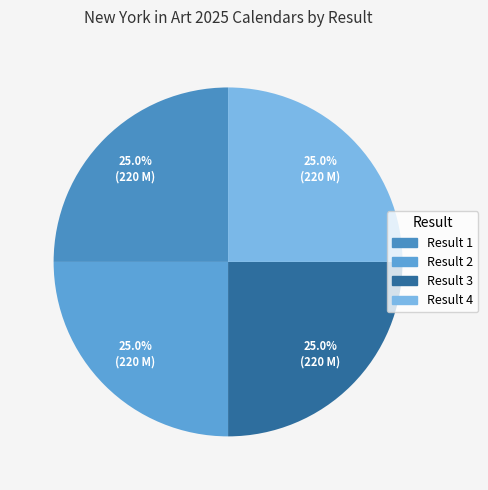

Rank the categories by value from highest to lowest.

1, 4, 2, 3